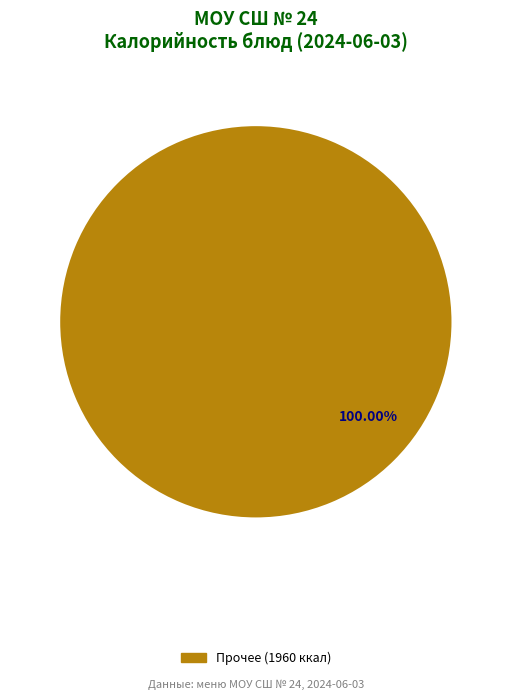

Is there any slice that represents more than half of the pie?

Yes